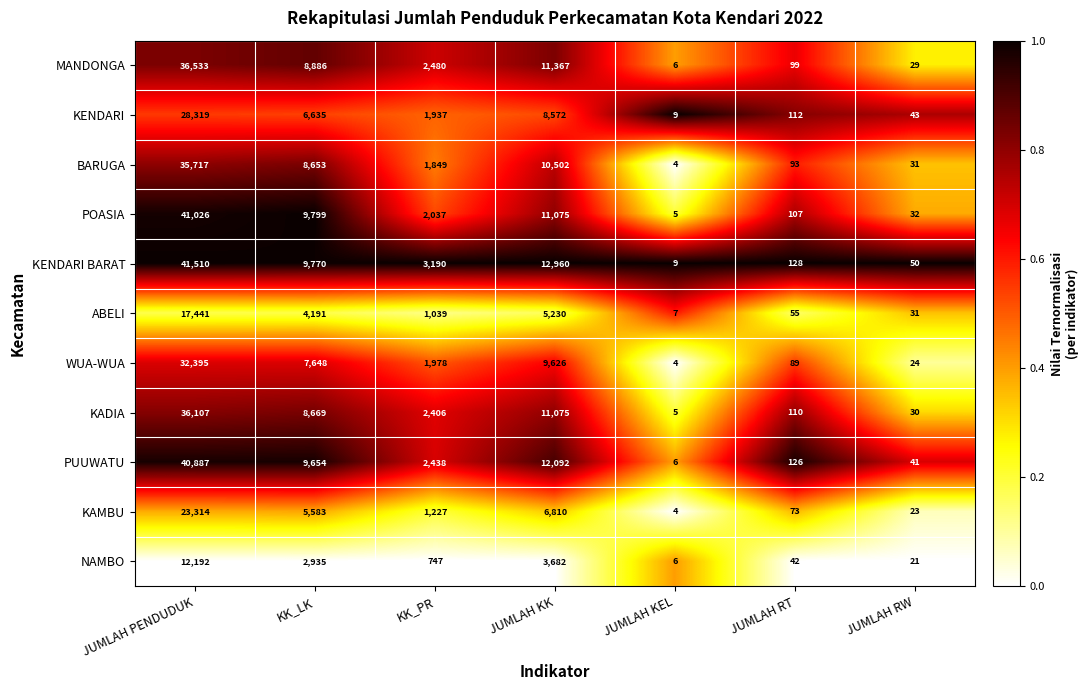

What is the total value across all series at JUMLAH RW?

355